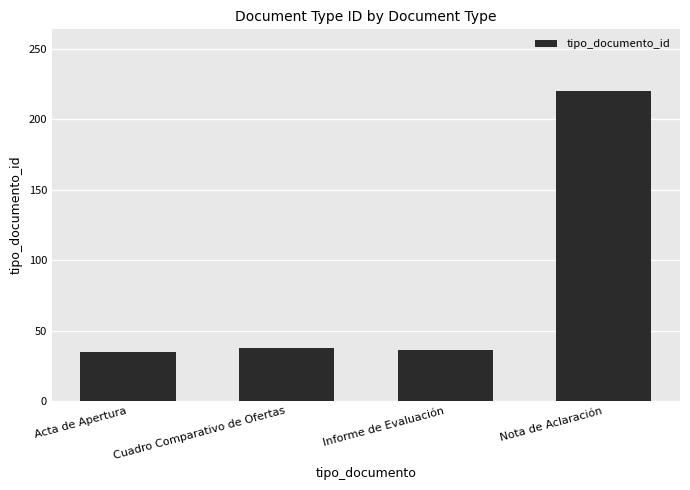

True or false: the data shows 36 at Informe de Evaluación.

True